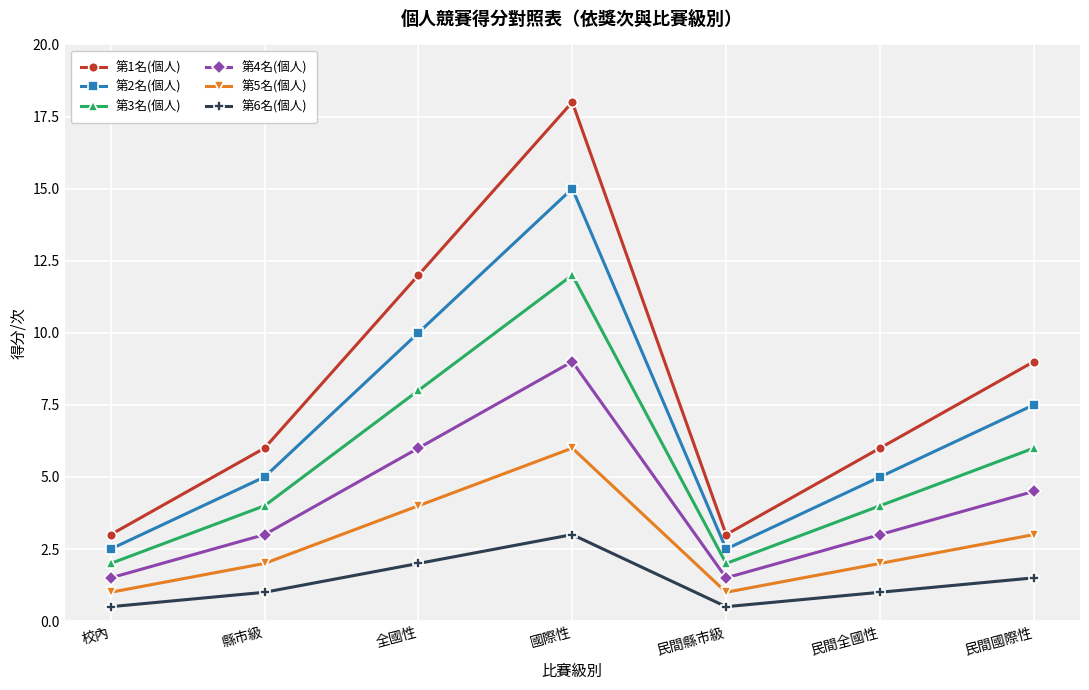

Which category has the highest value across all series?

國際性